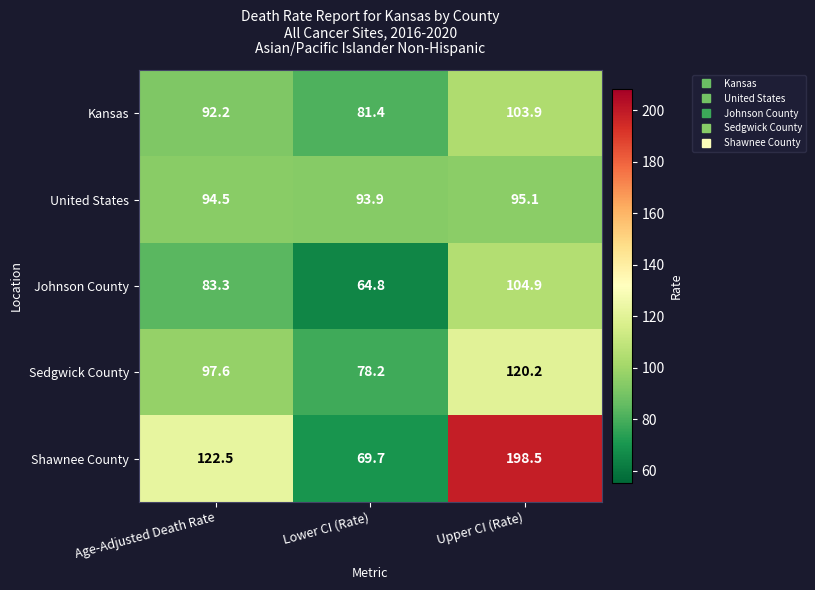

At how many categories does at least one series exceed 150?

1